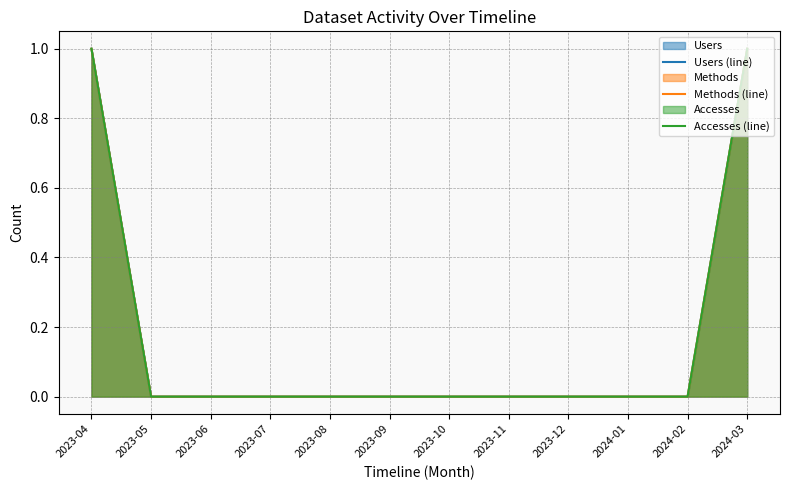

Is the value of Users (line) at 2023-04 greater than the value of Methods (line) at 2023-04?

No